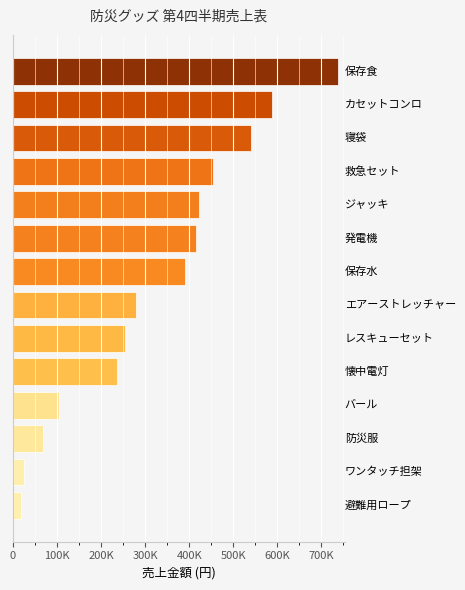

What is the sum of all values?

4534500